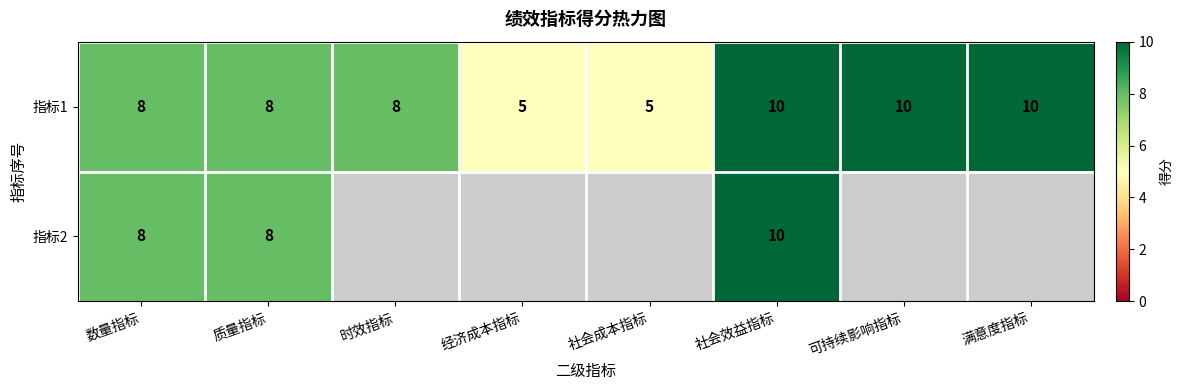

What is the sum of all 指标1 values?

64